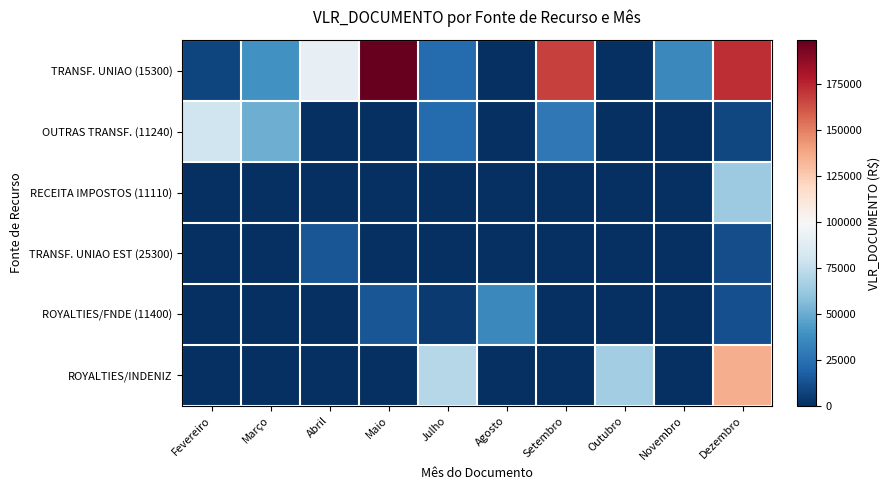

Reading right to left, extract all data points from this chart.

TRANSF. UNIAO (15300): Dezembro=172956.6	Novembro=35075.8	Outubro=0.0	Setembro=167189.8	Agosto=0.0	Julho=22697.5	Maio=198932.1	Abril=91394.4	Março=38877.9	Fevereiro=8265.3
OUTRAS TRANSF. (11240): Dezembro=8923.2	Novembro=0.0	Outubro=0.0	Setembro=28503.2	Agosto=0.0	Julho=22697.5	Maio=0.0	Abril=0.0	Março=50901.3	Fevereiro=80030.9
RECEITA IMPOSTOS (11110): Dezembro=63667.8	Novembro=0.0	Outubro=0.0	Setembro=0.0	Agosto=0.0	Julho=0.0	Maio=0.0	Abril=0.0	Março=0.0	Fevereiro=0.0
TRANSF. UNIAO EST (25300): Dezembro=11250.1	Novembro=0.0	Outubro=0.0	Setembro=0.0	Agosto=0.0	Julho=93.1	Maio=0.0	Abril=14591.0	Março=0.0	Fevereiro=0.0
ROYALTIES/FNDE (11400): Dezembro=12038.7	Novembro=0.0	Outubro=0.0	Setembro=0.0	Agosto=35046.2	Julho=4471.2	Maio=14761.2	Abril=0.0	Março=0.0	Fevereiro=0.0
ROYALTIES/INDENIZ: Dezembro=135733.2	Novembro=0.0	Outubro=65243.7	Setembro=0.0	Agosto=0.0	Julho=71379.3	Maio=0.0	Abril=0.0	Março=0.0	Fevereiro=0.0